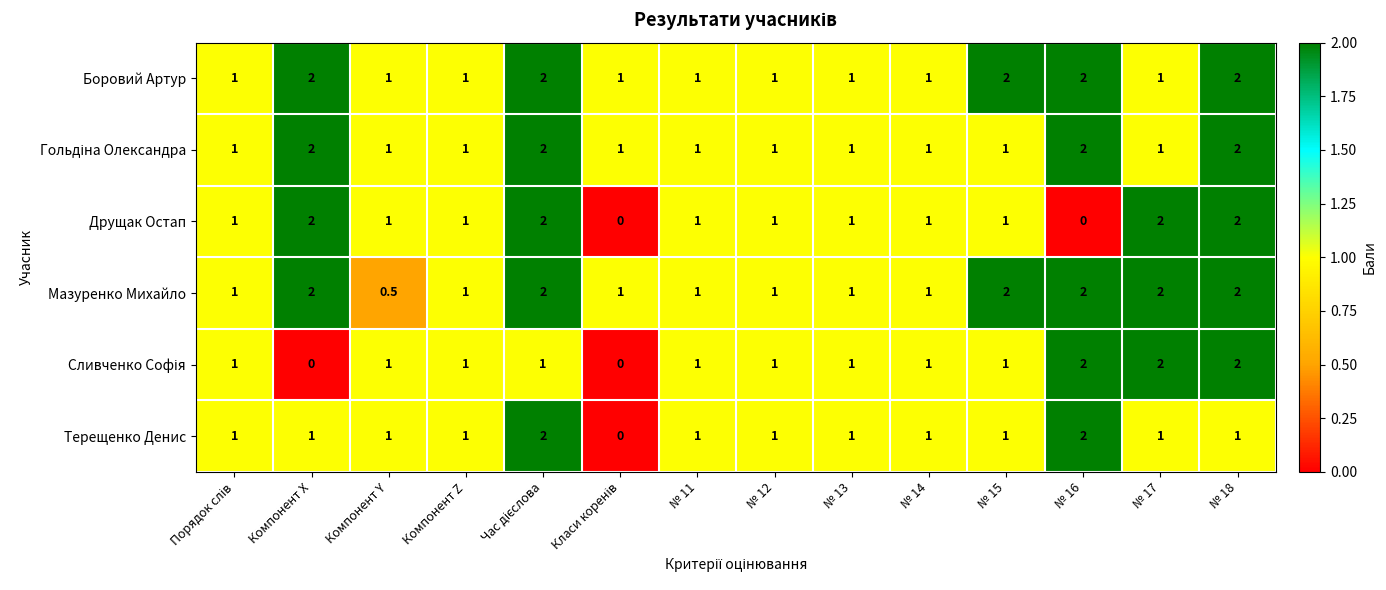

What is the difference between the maximum and minimum values in the Терещенко Денис series?

2.0